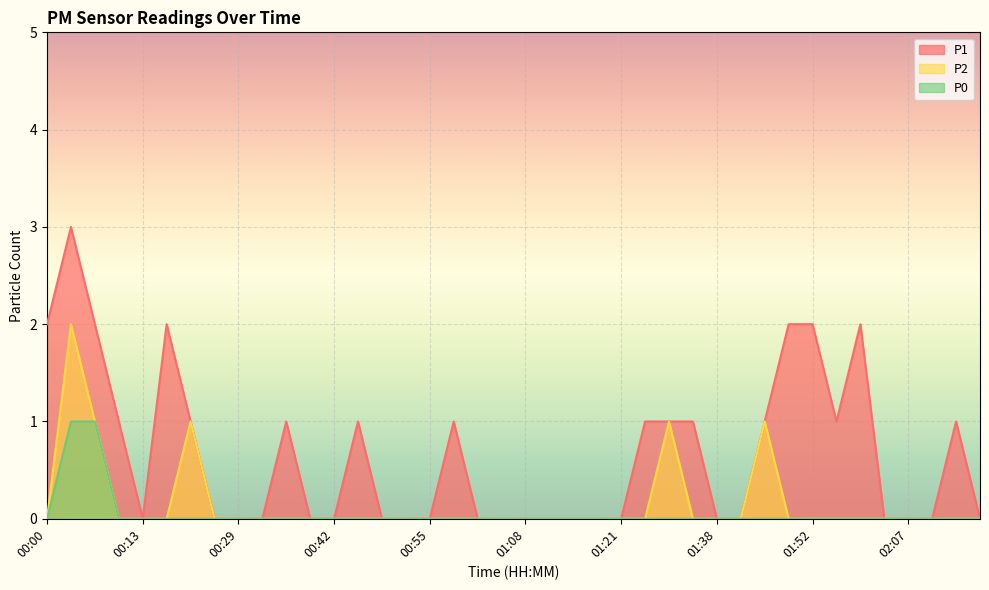

True or false: P2 and P0 cross at least once.

False